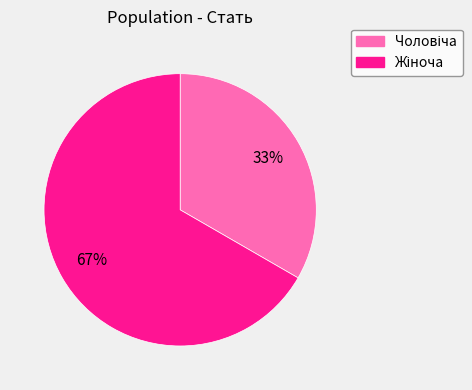

To the nearest percent, what is the average slice percentage?

50%